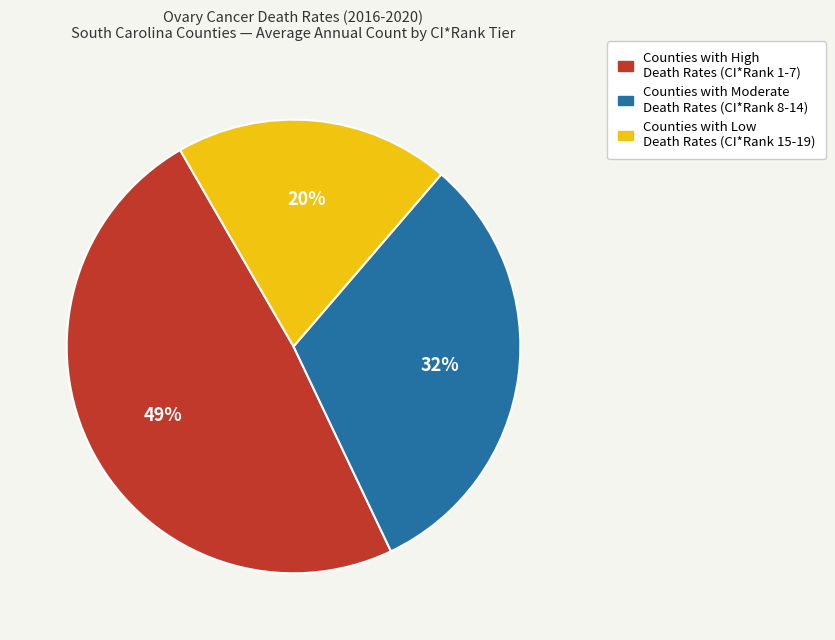

To the nearest percent, what is the difference between the largest and smallest slice percentages?

29%